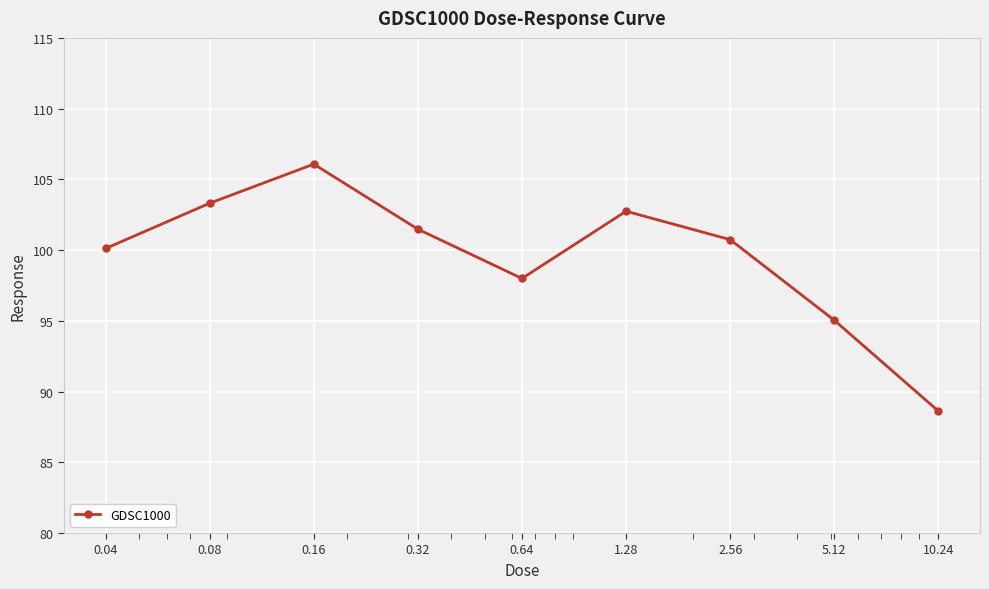

Reading left to right, transcribe all the data shown in this chart.

100.1	103.3	106.1	101.5	98.0	102.7	100.7	95.0	88.6